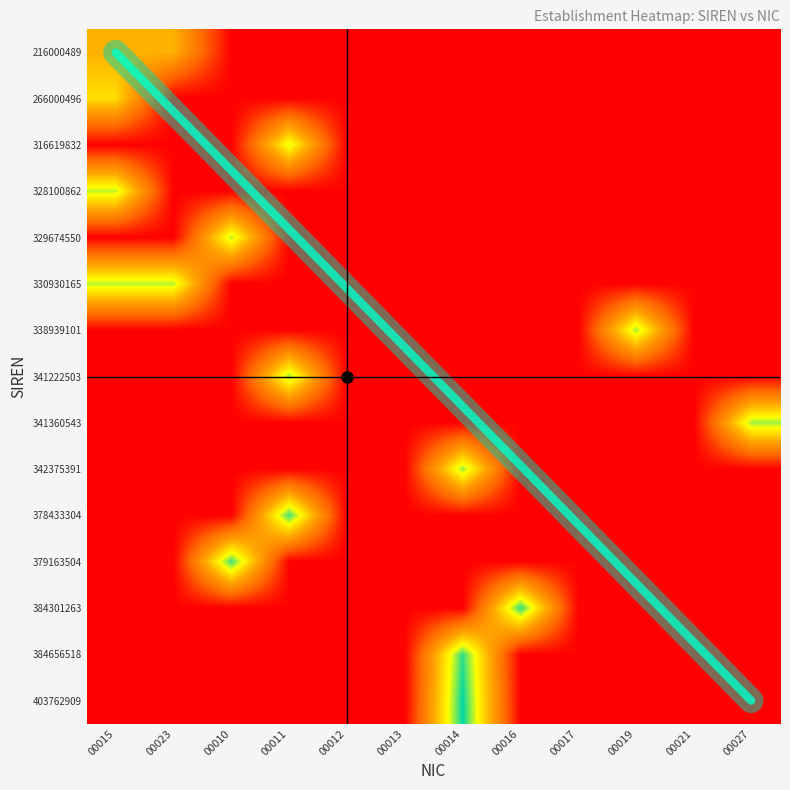

At which category is the sum across all series the highest?

00015